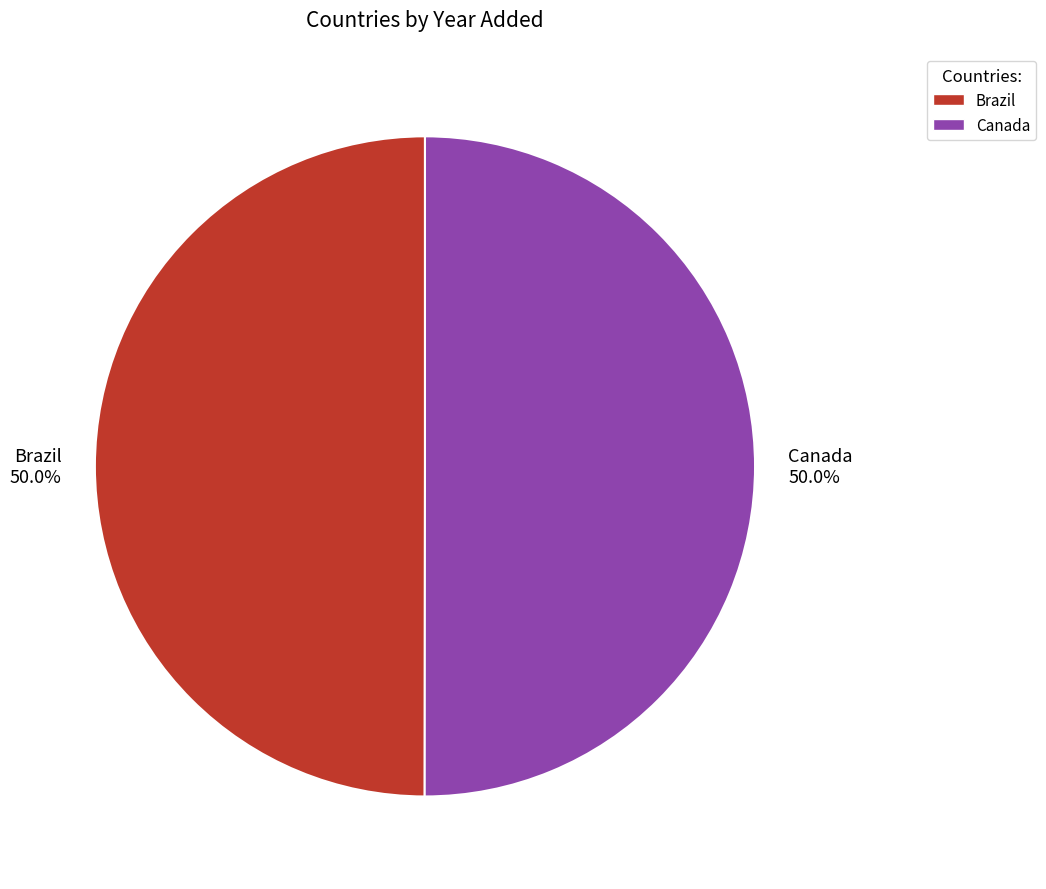

What percentage is NOT represented by Brazil?

50.0%